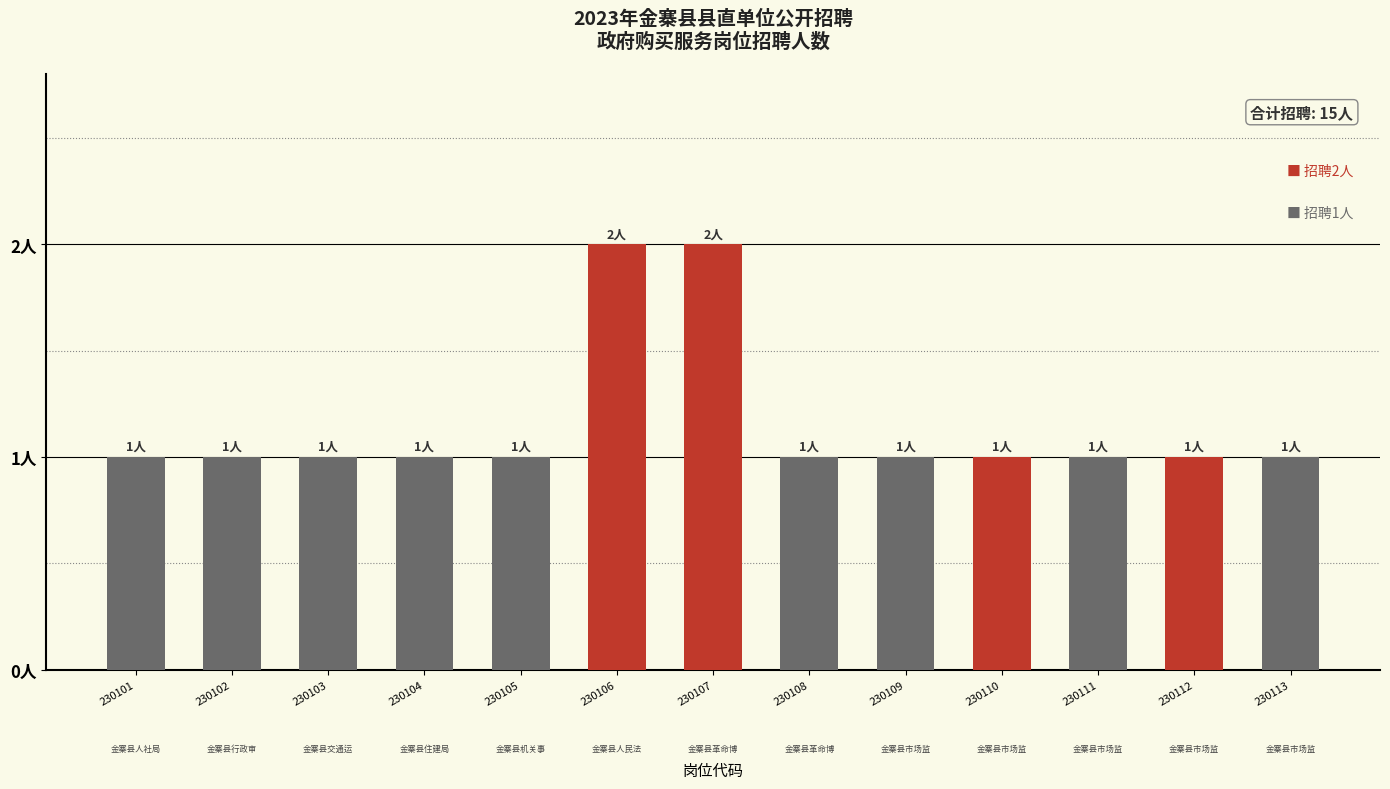

The value at 230111 is 1. True or false?

True